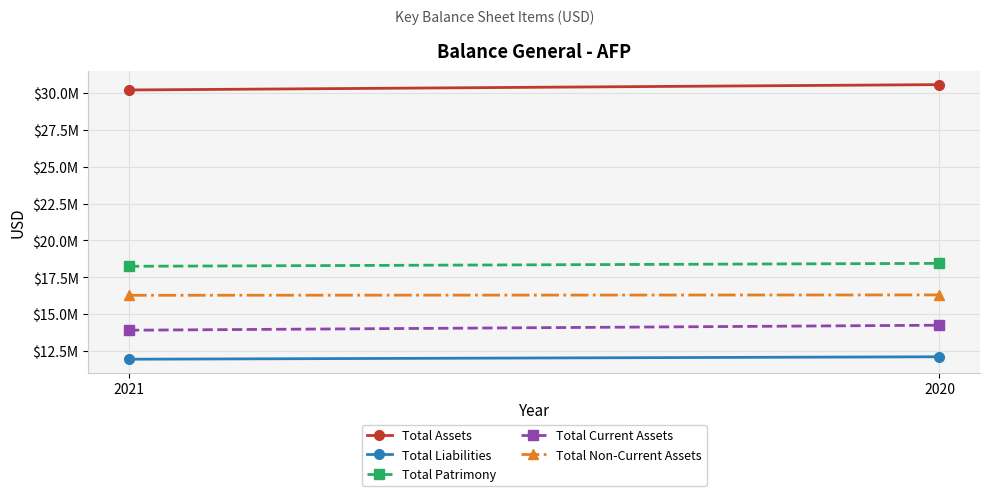

At which category does the chart reach its peak across all series?

2020